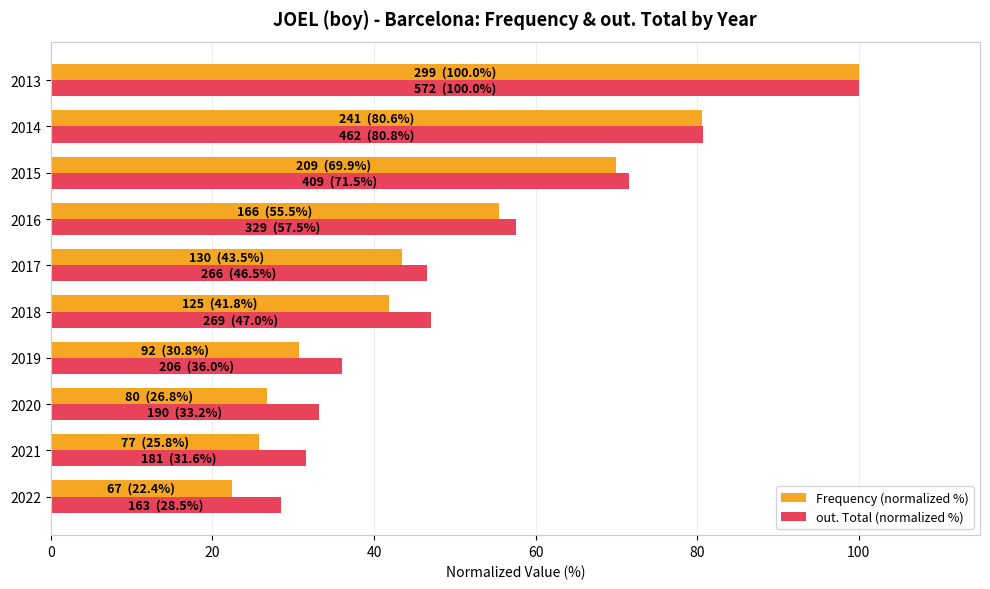

How many values in the Frequency (normalized %) series are below 43?

5